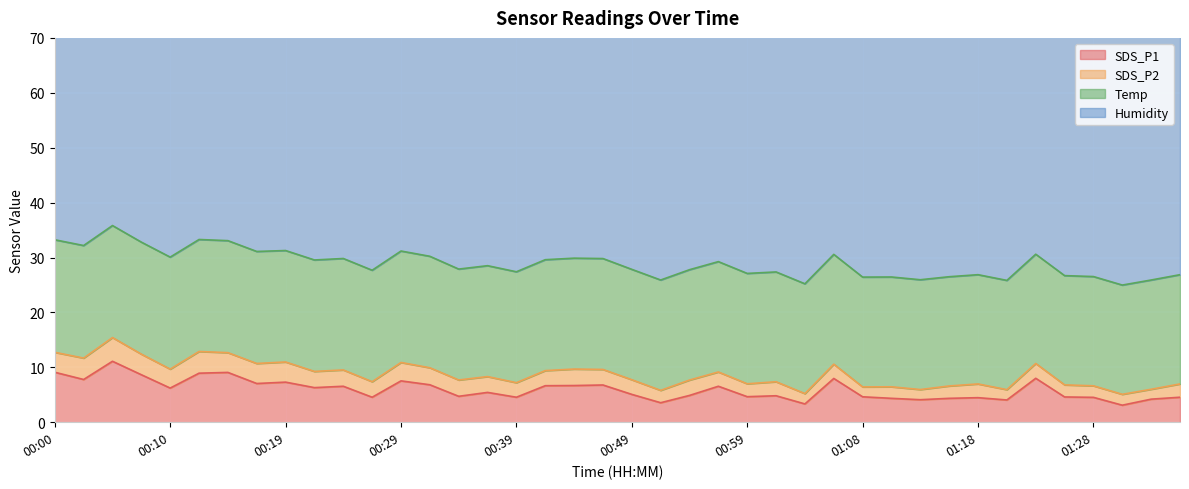

The SDS_P1 series shows 7.1 at 00:39. True or false?

False